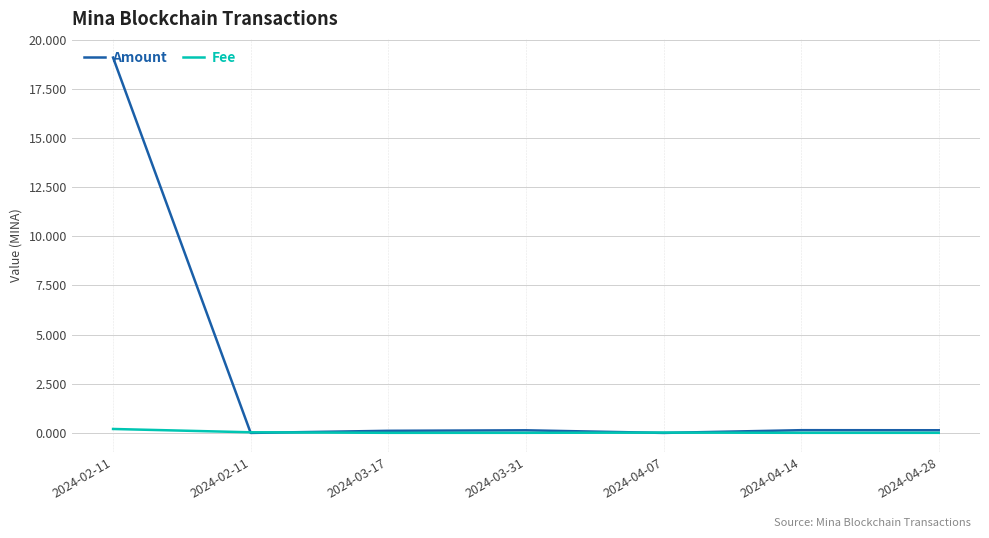

Reading left to right, extract all data points from this chart.

Amount: 2024-02-11=19.1	2024-02-11=0.0	2024-03-17=0.1	2024-03-31=0.1	2024-04-07=0.0	2024-04-14=0.1	2024-04-28=0.1
Fee: 2024-02-11=0.2	2024-02-11=0.0	2024-03-17=0.0	2024-03-31=0.0	2024-04-07=0.0	2024-04-14=0.0	2024-04-28=0.0